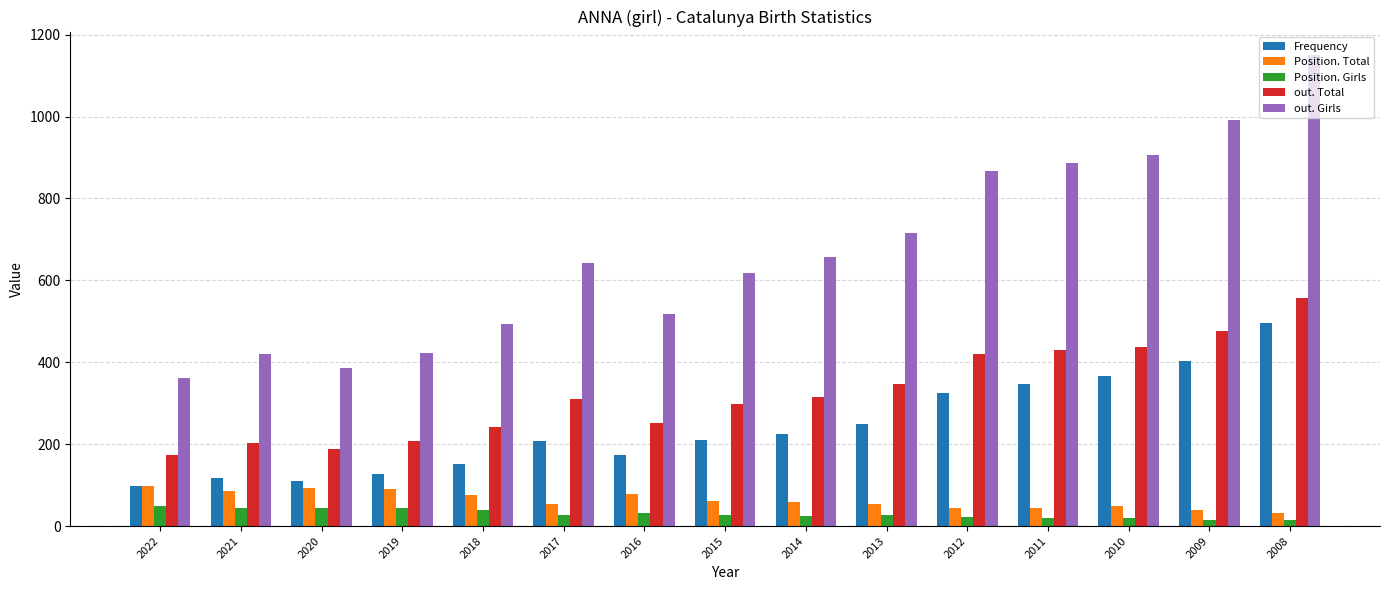

The value of Frequency at 2016 is 36. True or false?

False